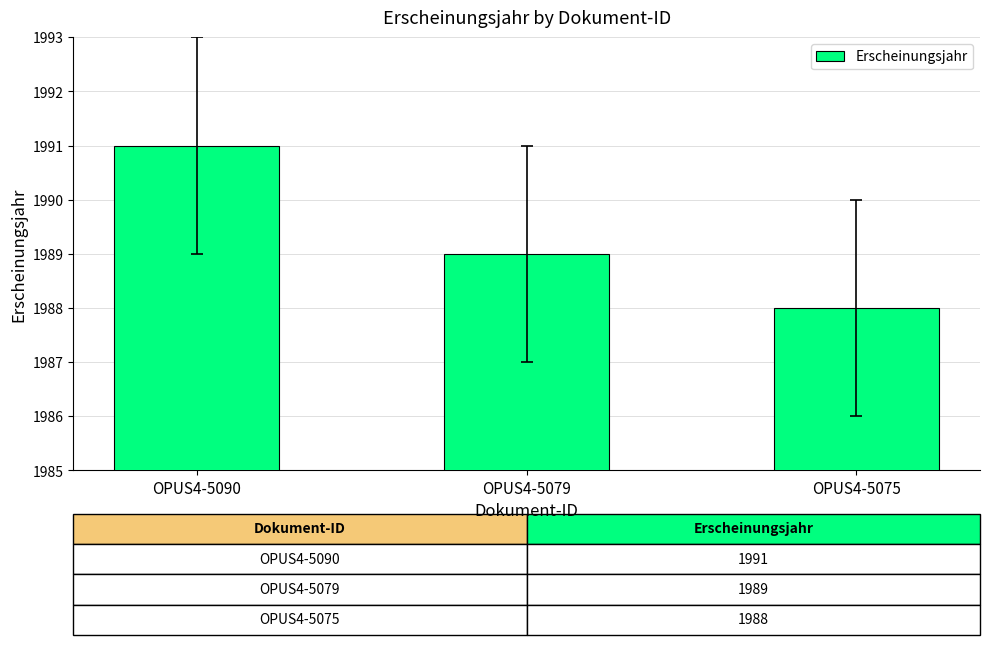

What is the maximum value shown in the chart?

1991